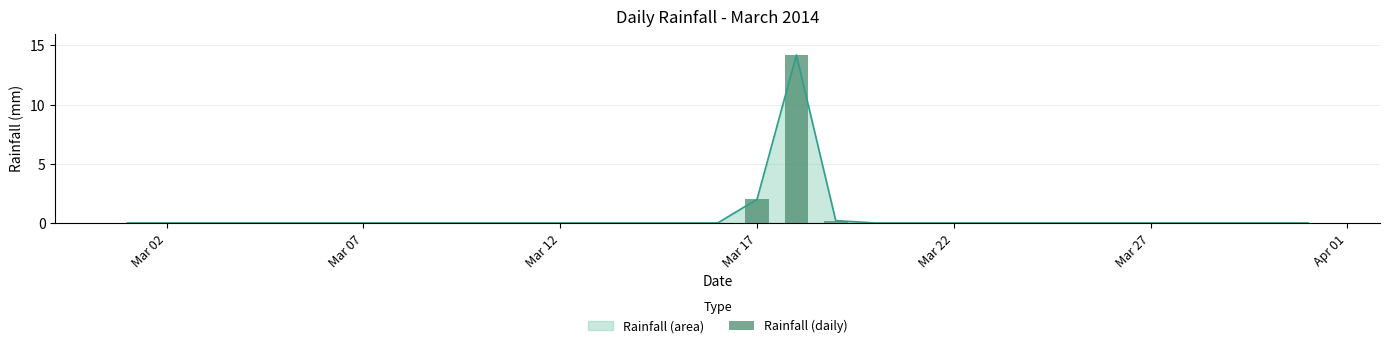

Is it true that Rainfall (area) equals 0.0 at Mar 12?

True